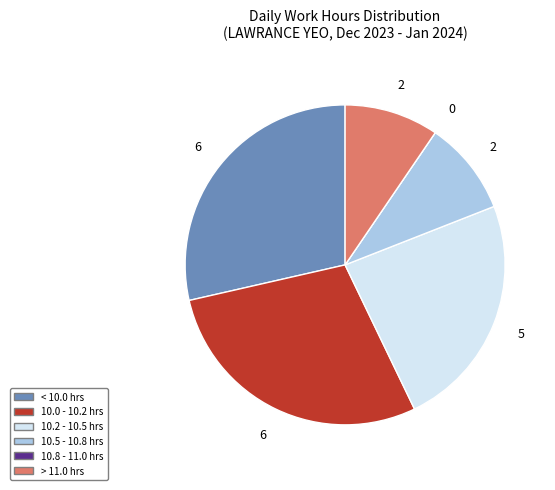

Does any single category account for the majority?

No